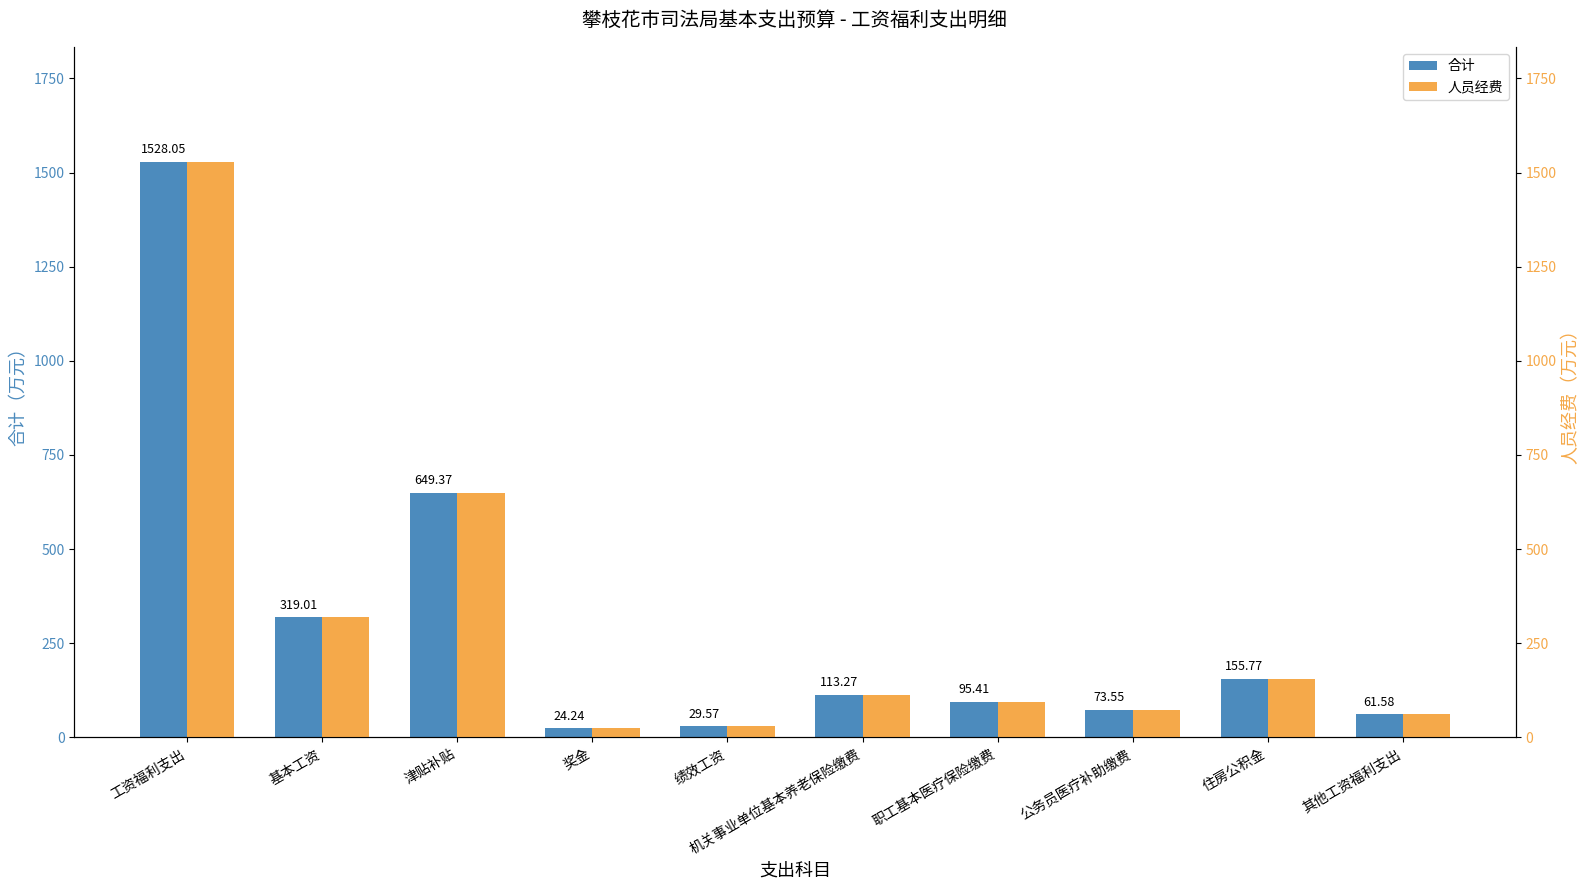

Which label corresponds to the smallest value in the chart?

奖金